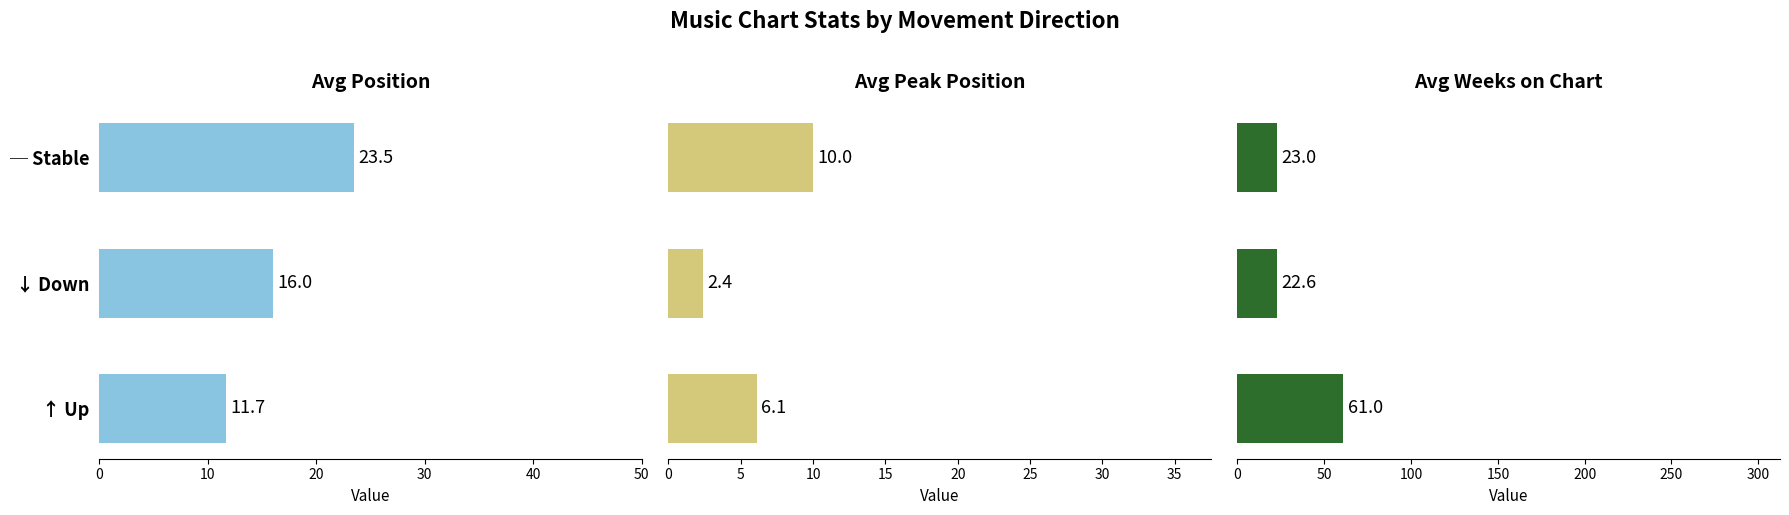

What are all the series names shown in the legend?

Avg Position, Avg Peak Position, Avg Weeks on Chart